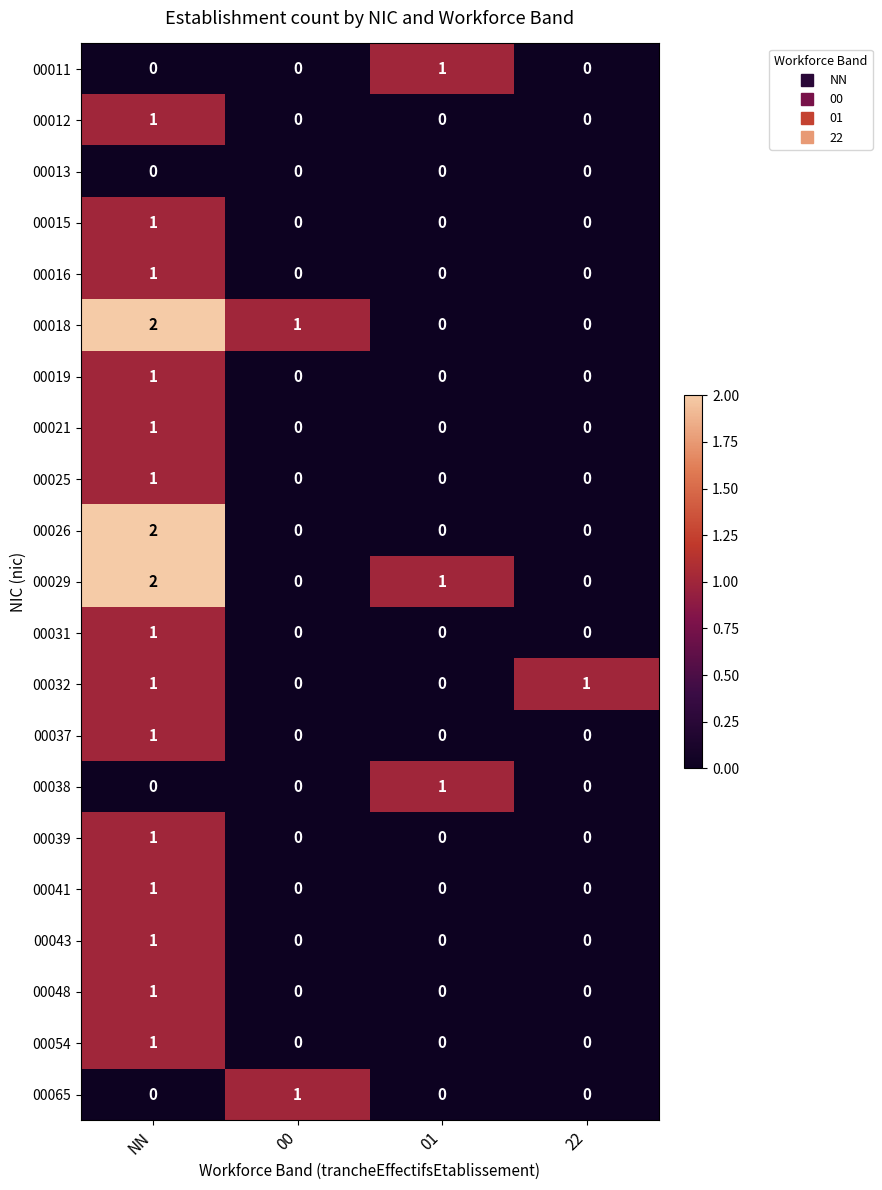

Which category has the highest value in the 00025 series?

NN